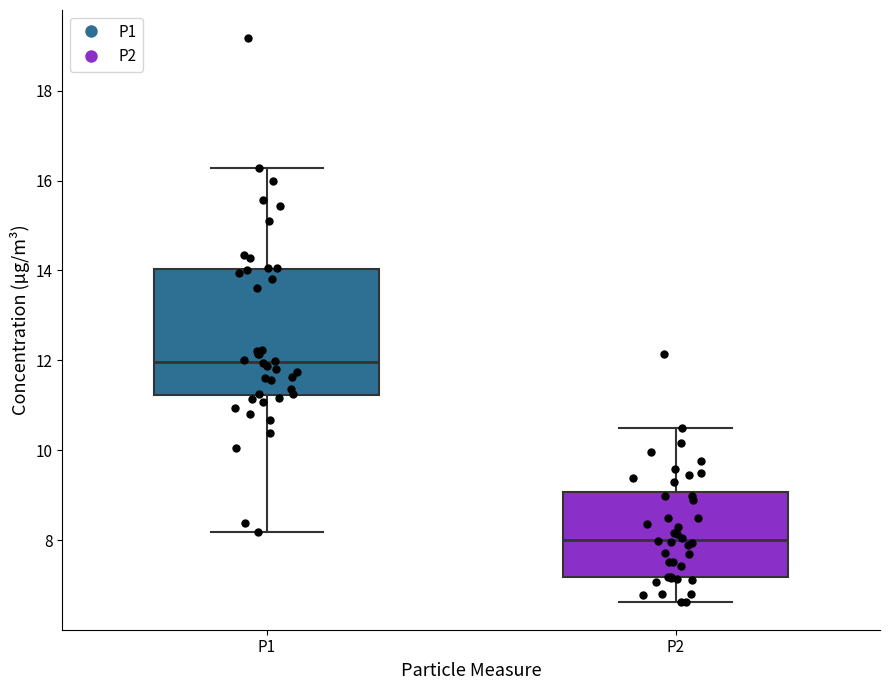

Reading left to right, read every box against the y-axis: the position of its median line, the range the box covers, and the ends of its whiskers. The values are not printed on the chart, so give them approximately, as read against the axis.

P1: median 12.0, box 11.2 to 14.0, whiskers 8.2 to 16.2
P2: median 8.0, box 7.2 to 9.0, whiskers 6.6 to 10.6